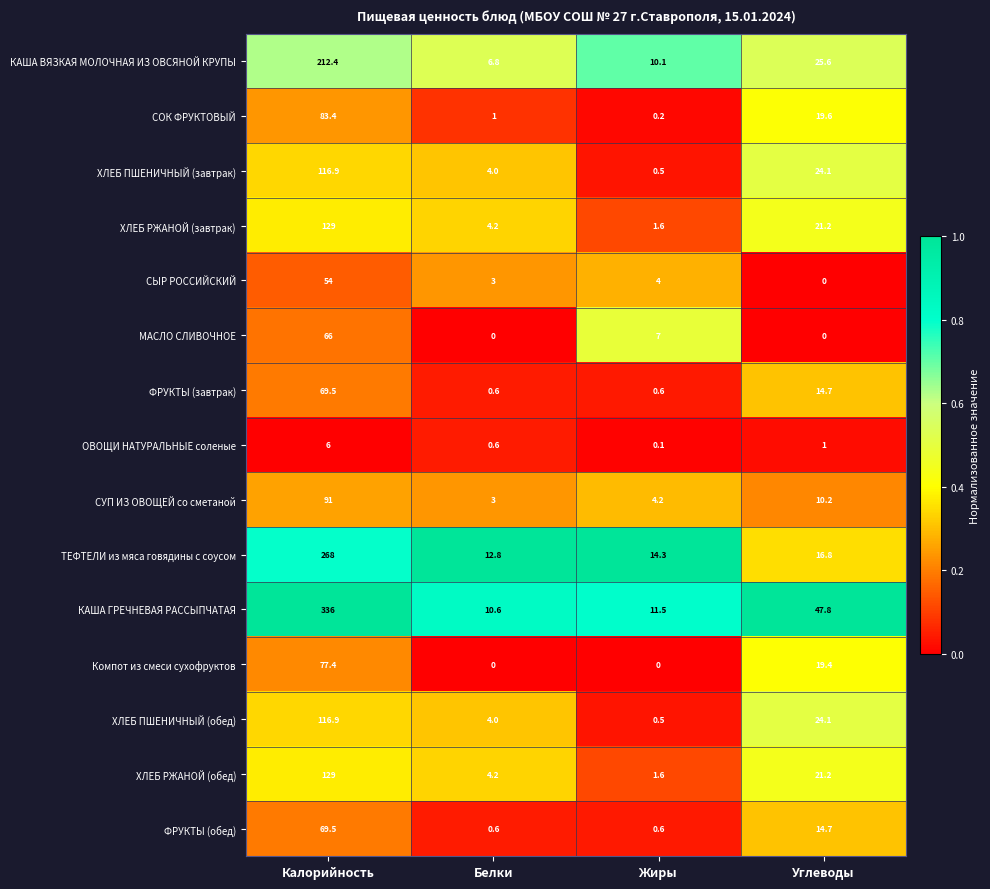

Which category has the highest value across all series?

Калорийность